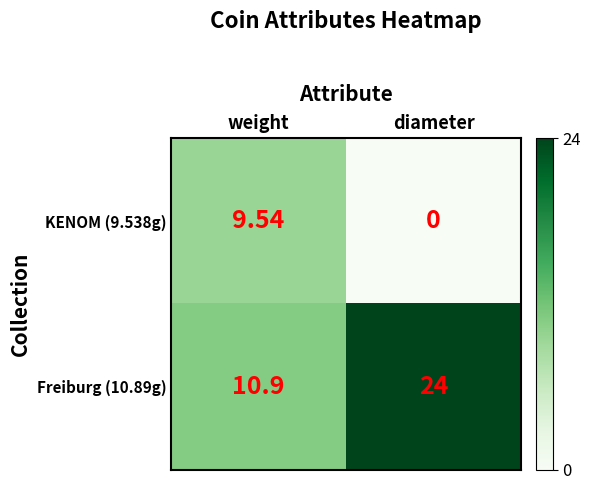

At which category is the sum across all series the highest?

diameter